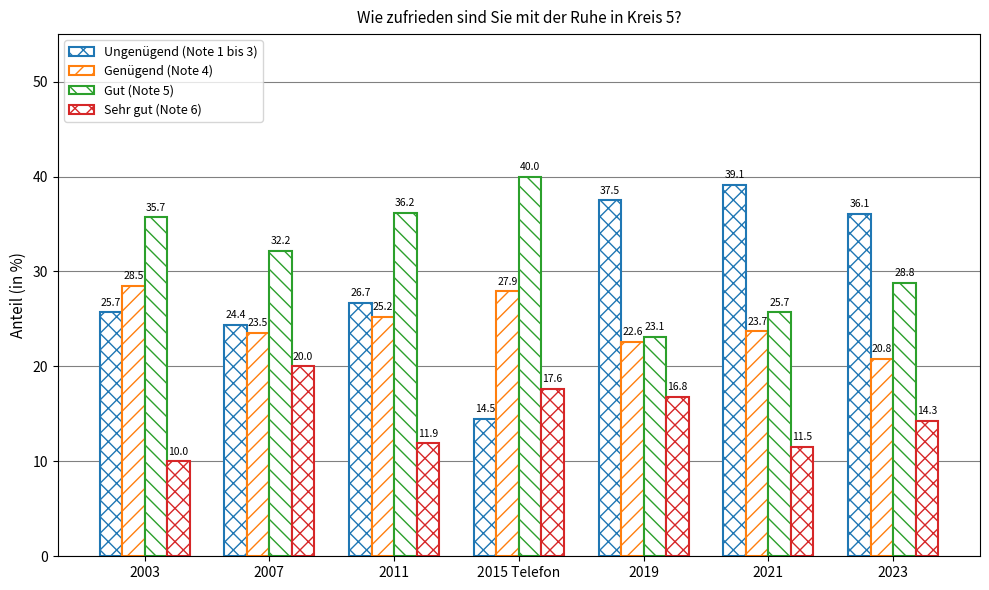

What is the difference between the maximum and minimum values in the Genügend (Note 4) series?

7.7